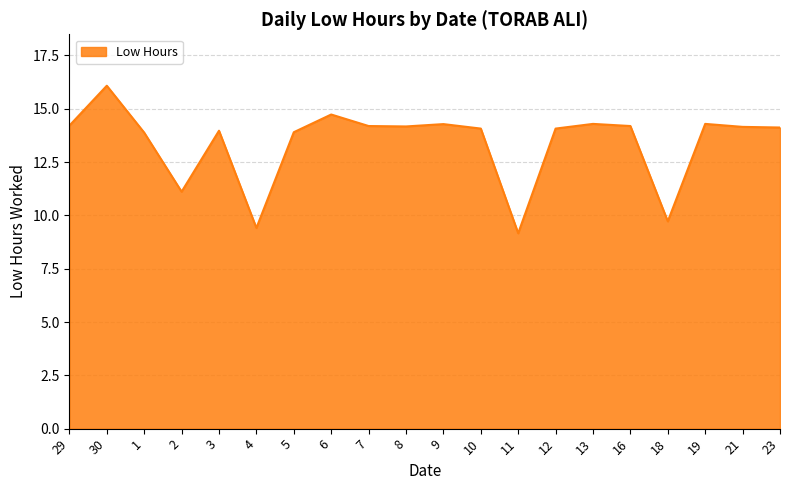

The chart shows a value of 9.7 at 18. True or false?

True